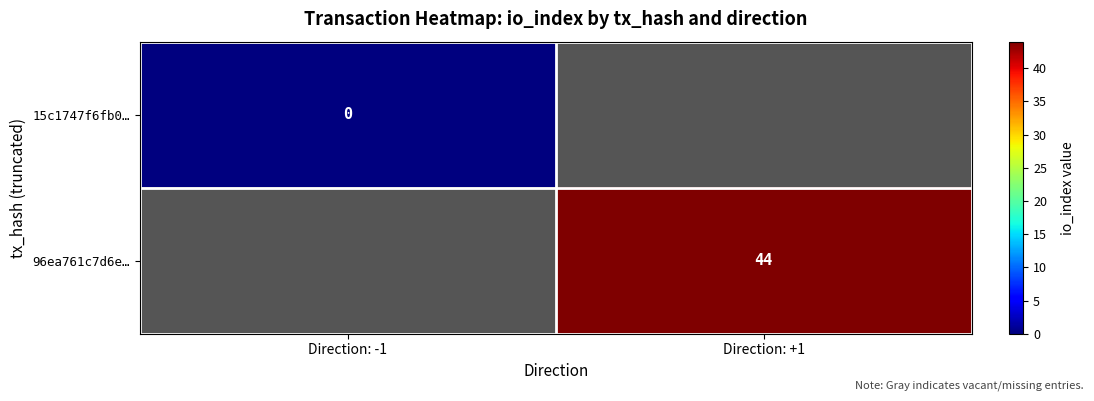

Which category has the highest value in the 15c1747f6fb0… series?

Direction: -1